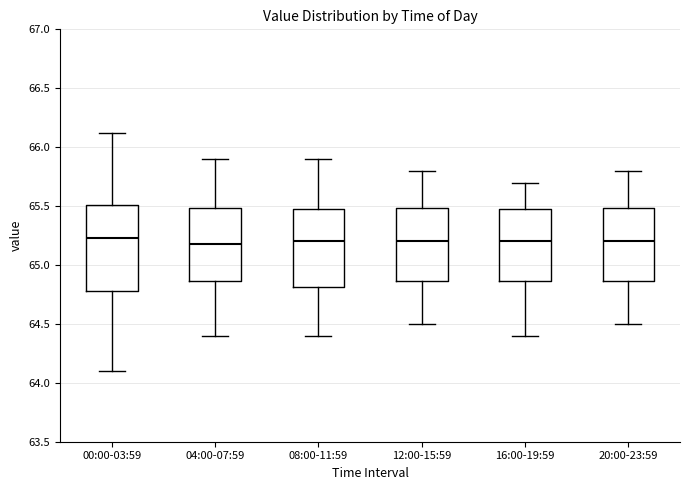

Where does the median line of the box for 20:00-23:59 sit on the y-axis? The values are not printed on the chart, so give them approximately, as read against the axis.

65.20